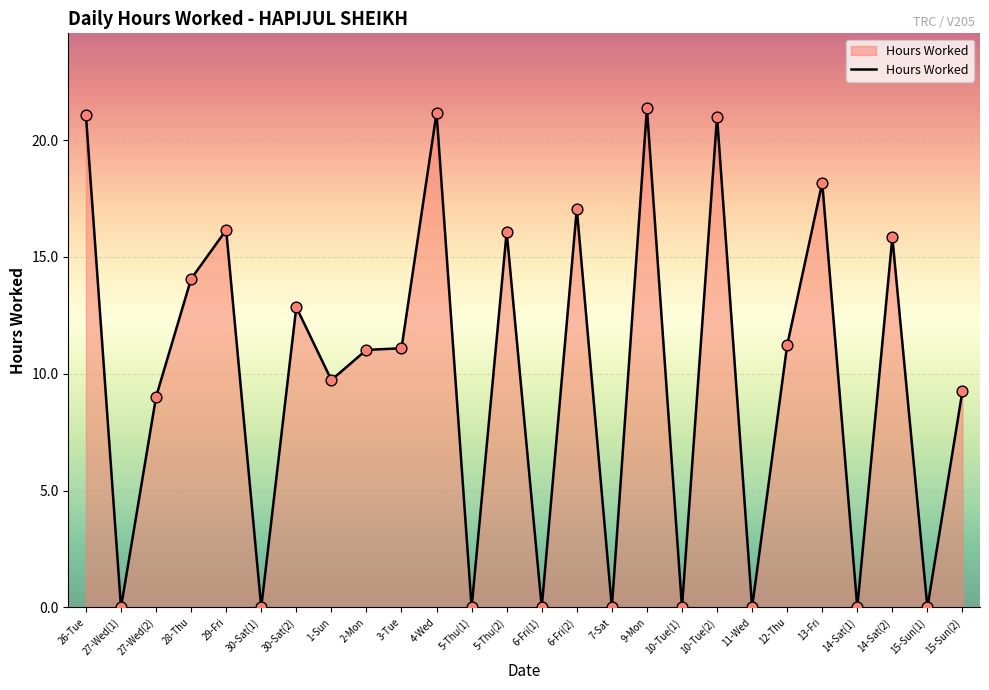

Which has a higher value, 10-Tue(2) or 27-Wed(2)?

10-Tue(2)